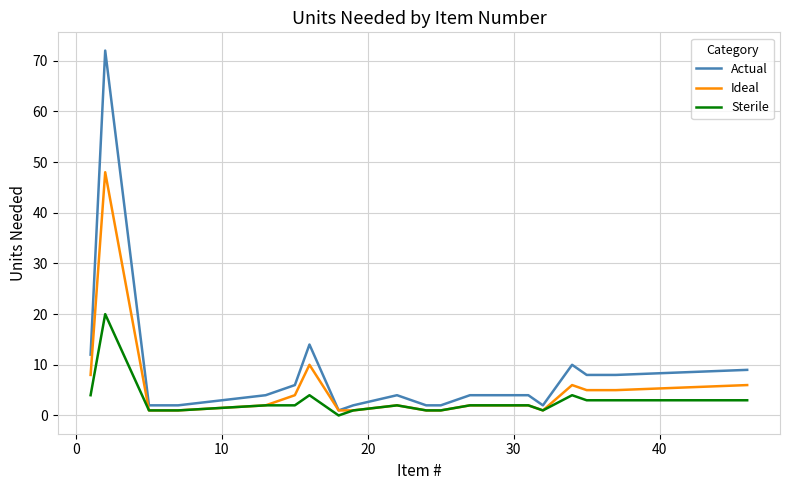

What is the greatest value displayed?

72